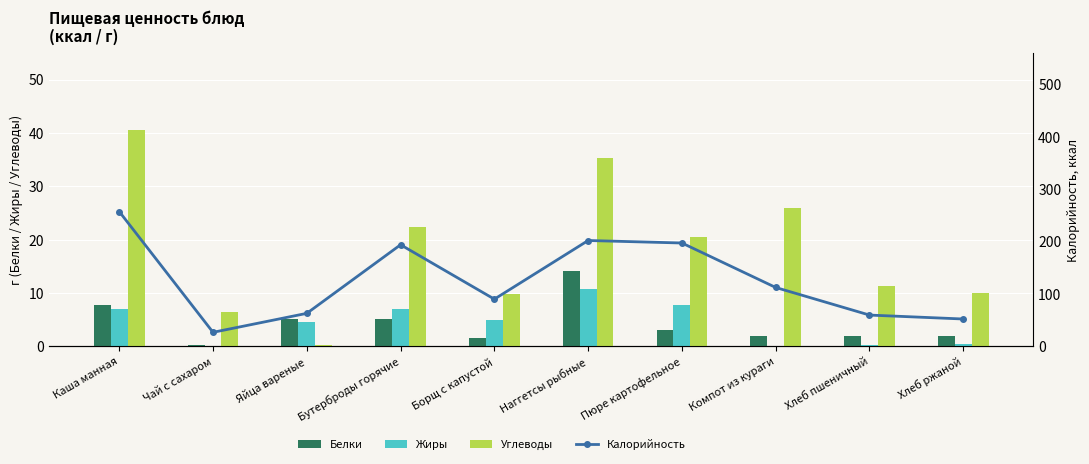

How many series are shown in this chart?

4